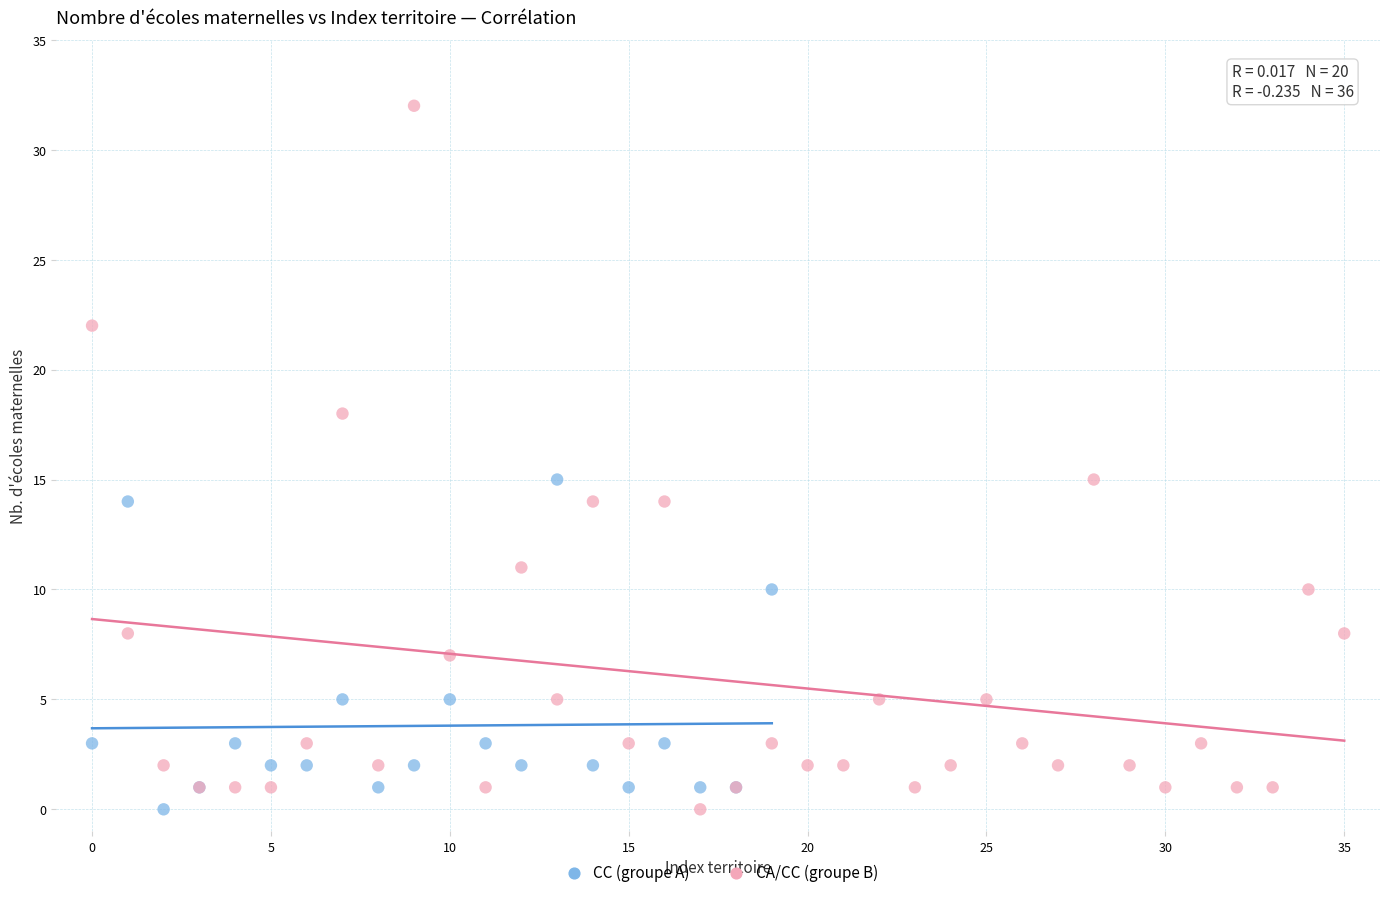

Which series contains the highest Y value?

CA/CC (groupe B)